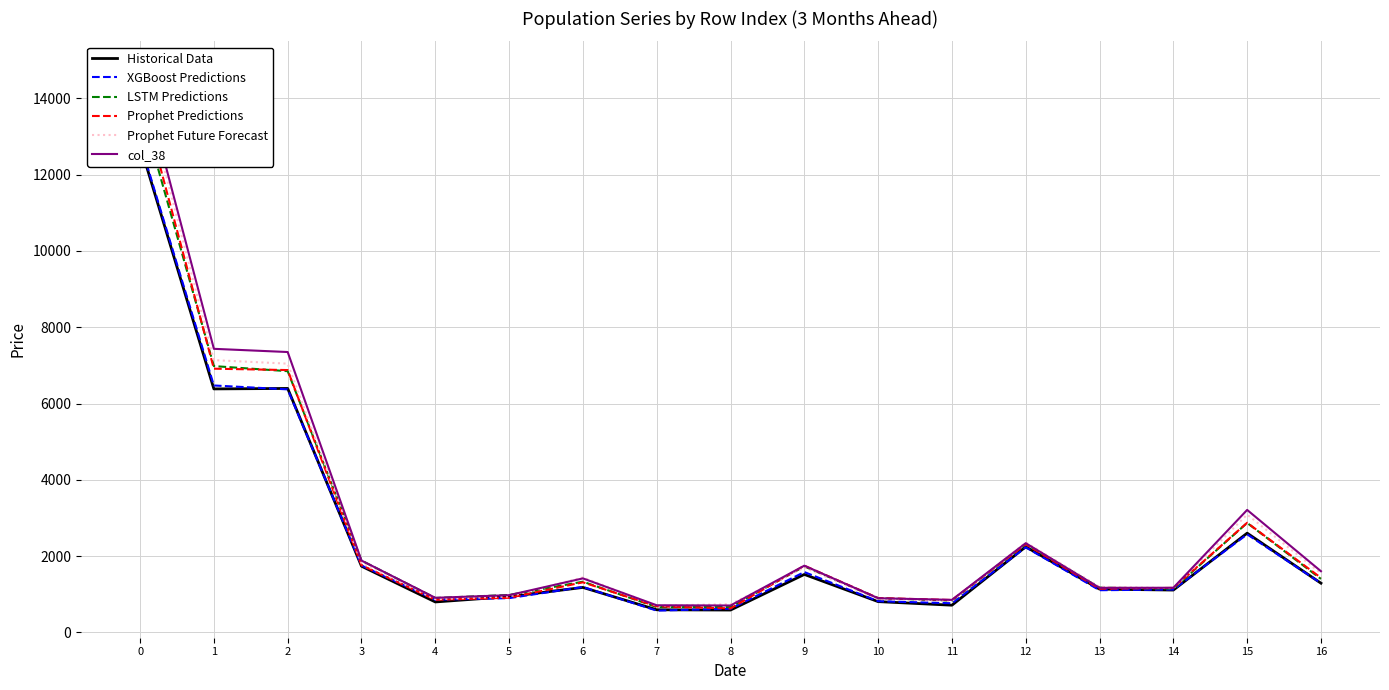

The Historical Data series shows 2486 at 9. True or false?

False